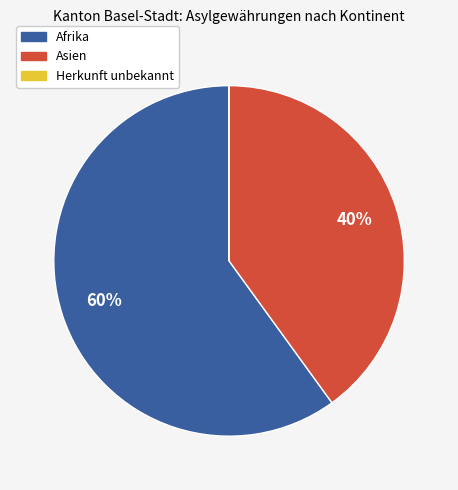

Is there any slice that represents more than half of the pie?

Yes